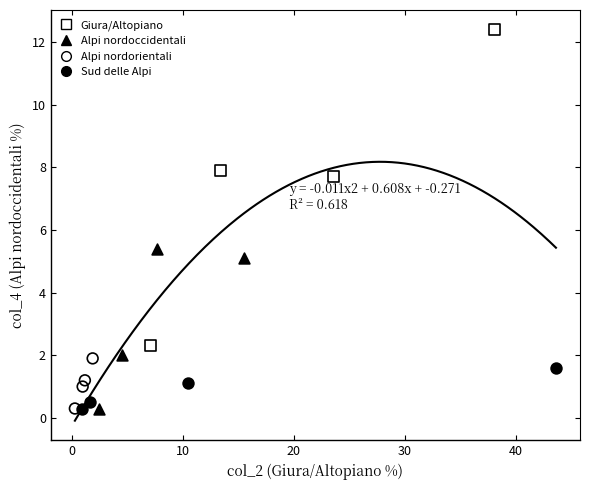

Which series has the widest spread of Y values?

Giura/Altopiano